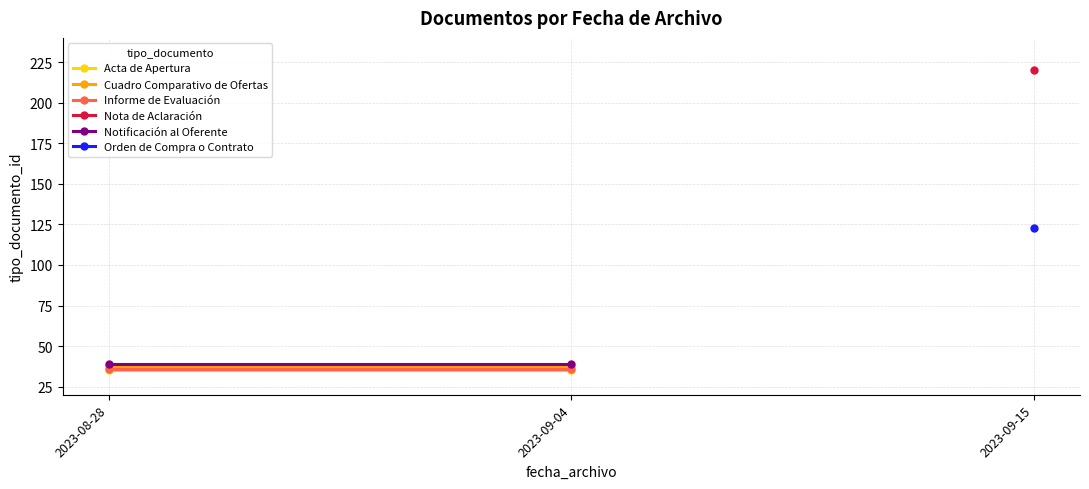

What is the sum of all Acta de Apertura values?

70